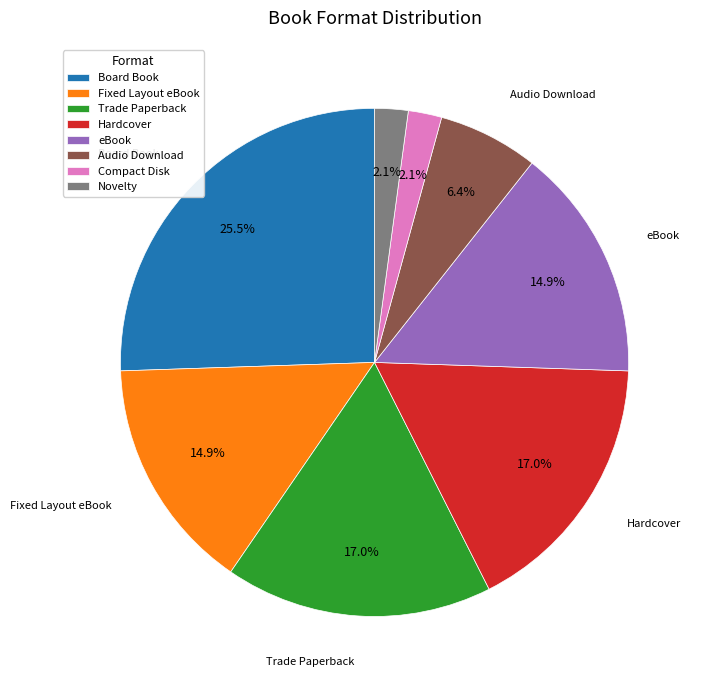

What percentage is NOT represented by Hardcover?

83.0%